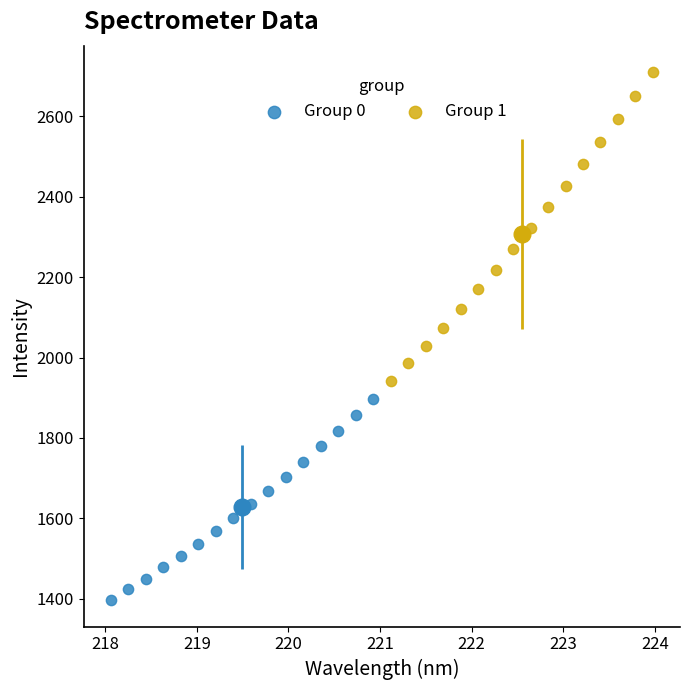

Which series contains the highest Y value?

Group 1